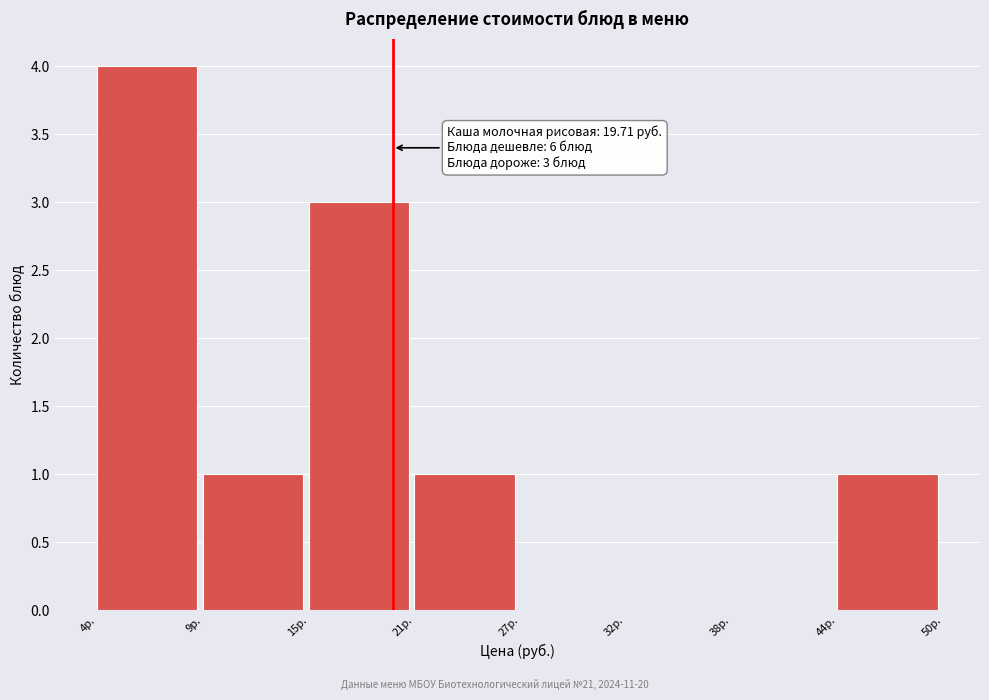

Which range on the x-axis has the tallest bar?

3.5 to 9.3